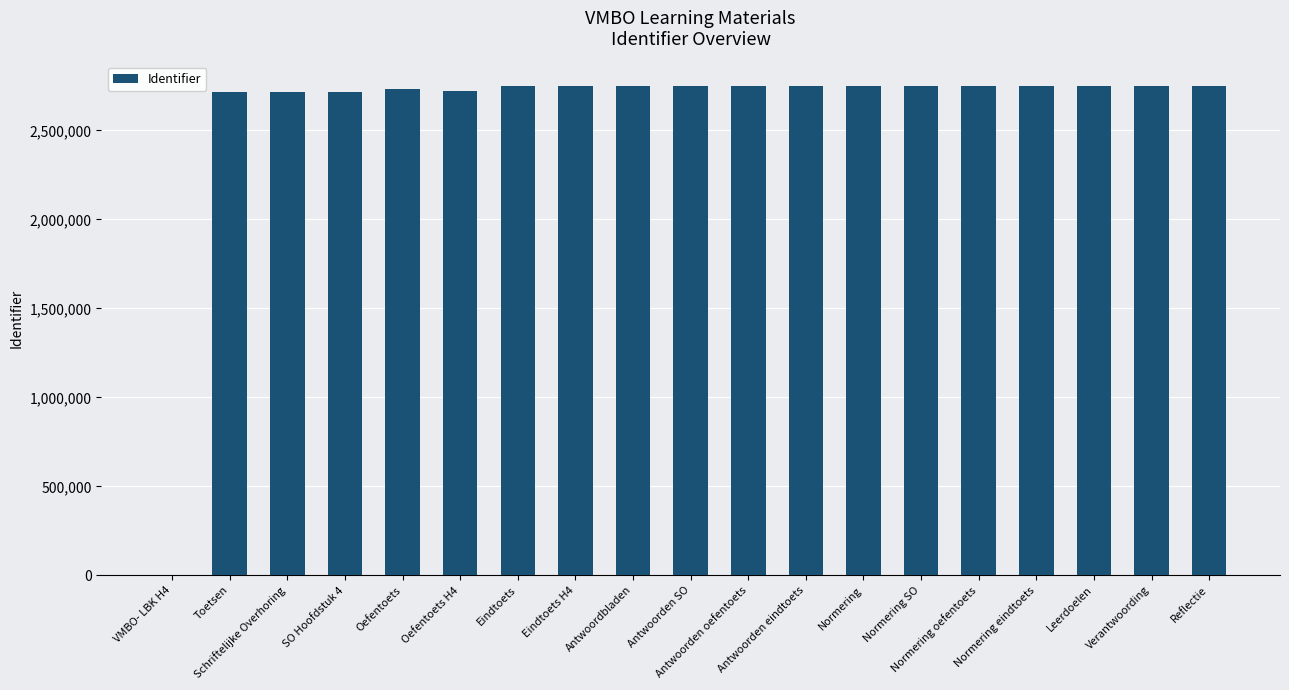

True or false: the data shows 2729867 at Oefentoets.

True